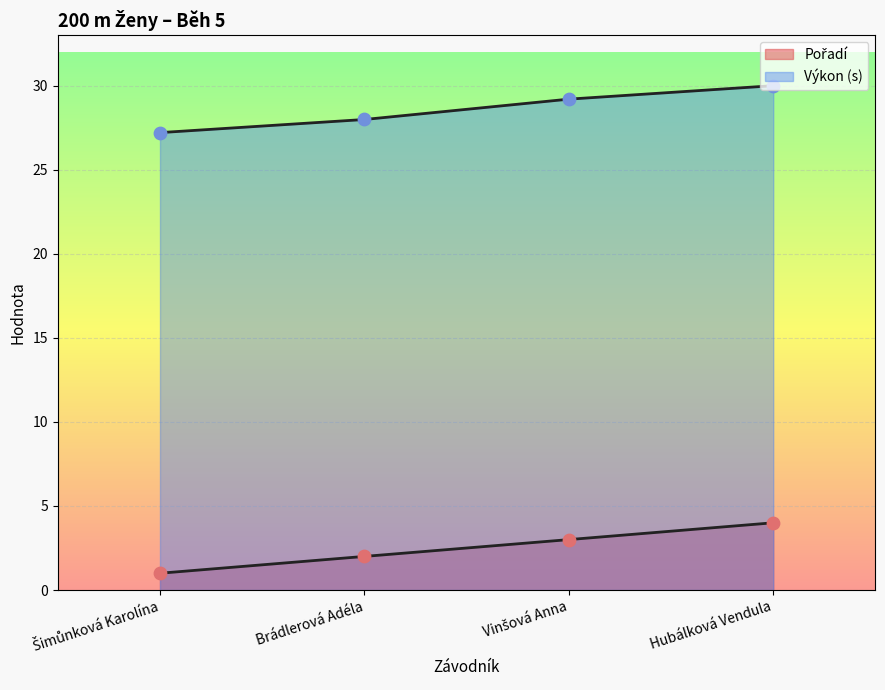

Which series has the widest spread of Y values?

Pořadí